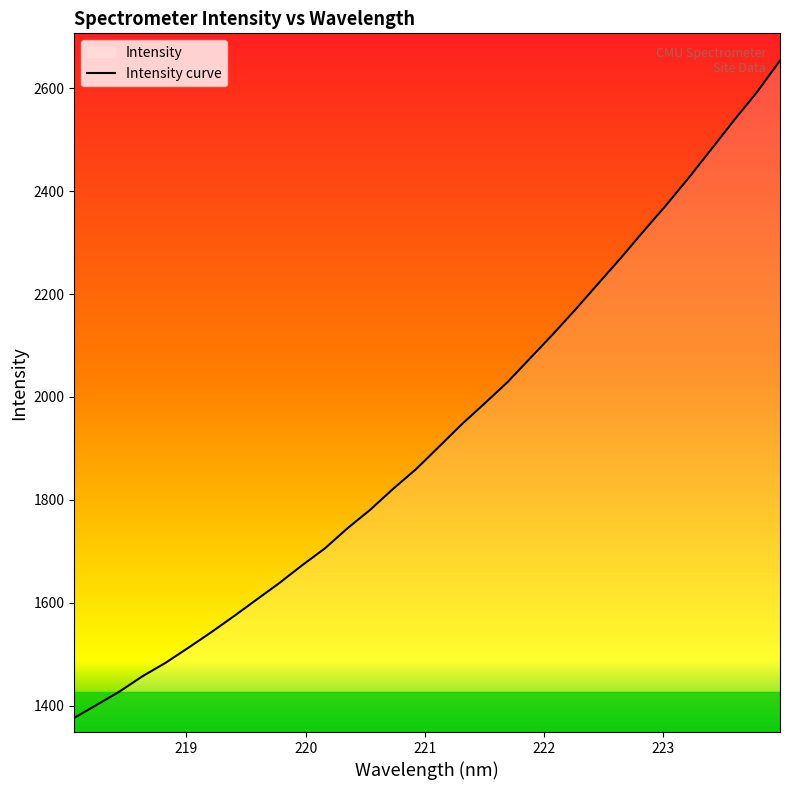

What is the minimum value shown in the chart?

1376.5